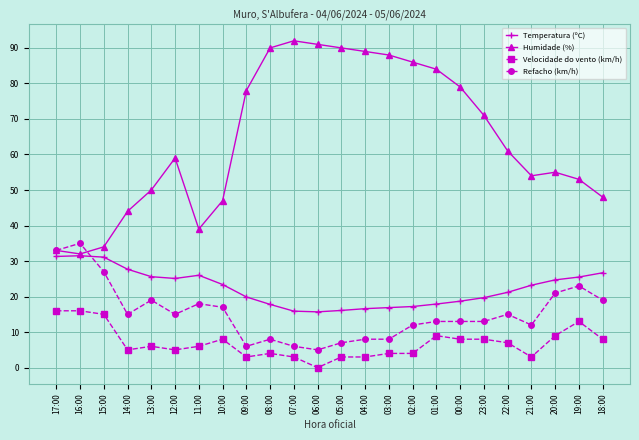

Which series has the widest spread of values?

Humidade (%)